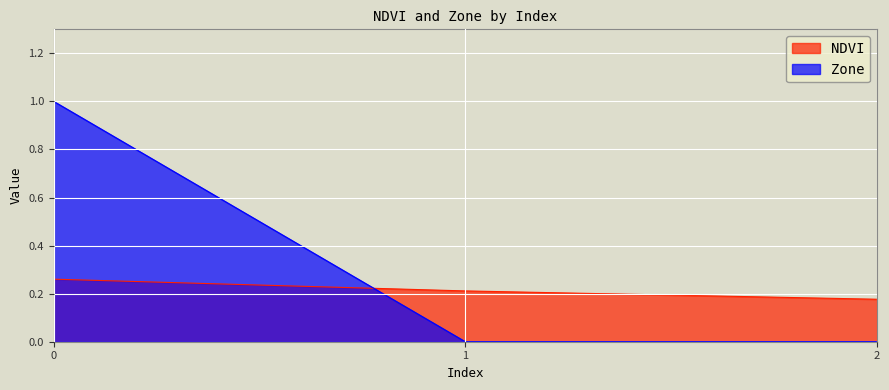

Where is NDVI nearest to the value 0?

2